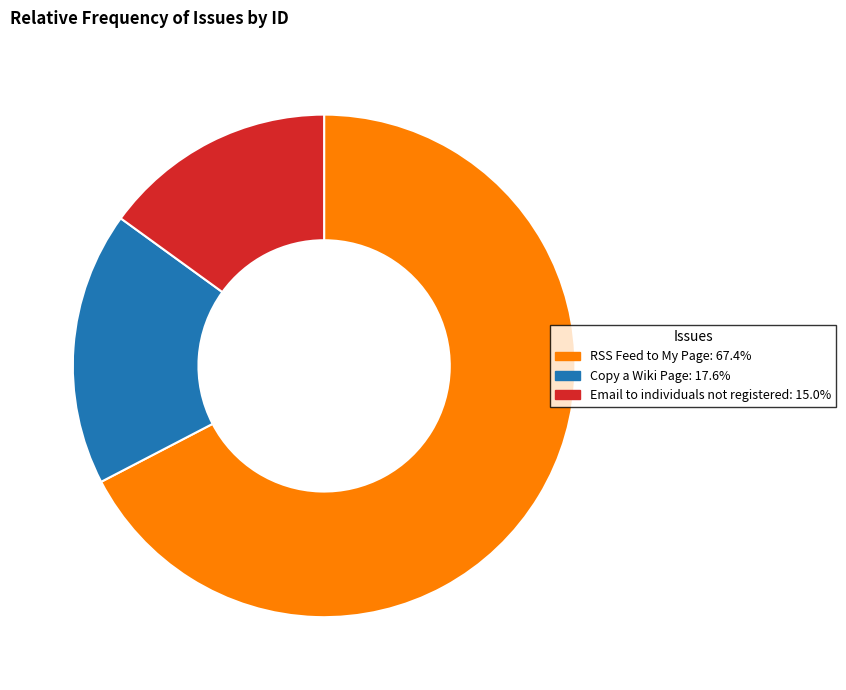

Between Email to individuals not registered and Copy a Wiki Page, which is larger?

Copy a Wiki Page